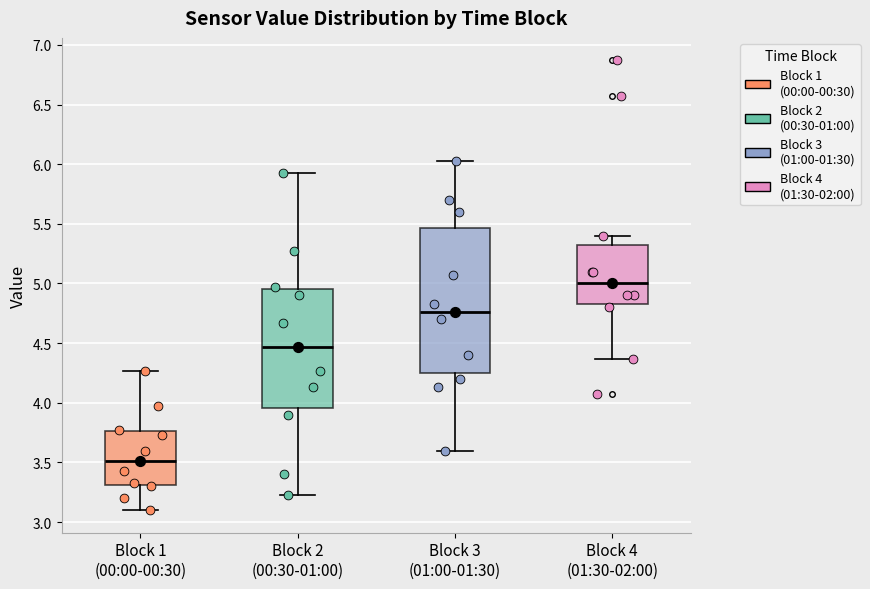

Where is the upper edge of the box for Block 1 (00:00-00:30) on the y-axis? The values are not printed on the chart, so give them approximately, as read against the axis.

3.75